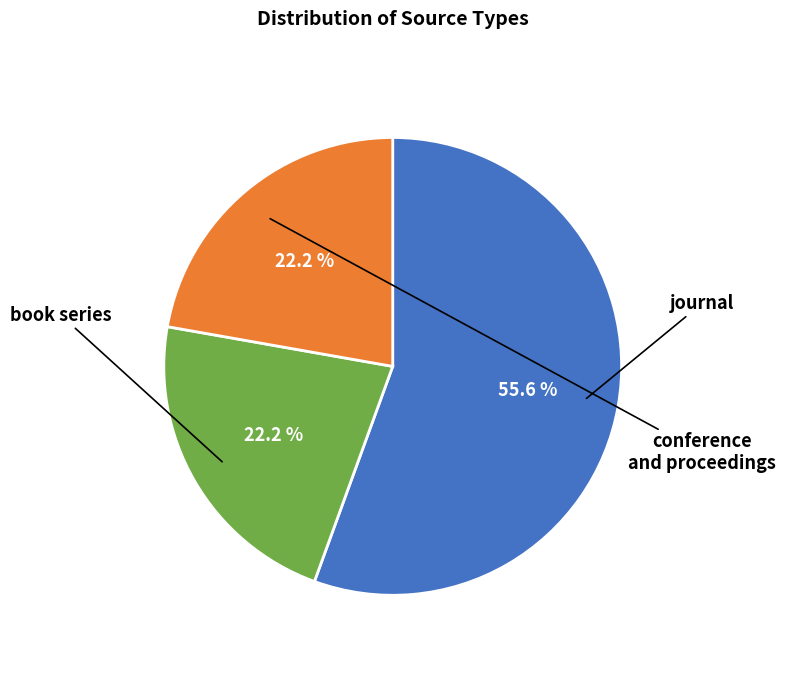

Between conference and proceedings and book series, which is larger?

conference and proceedings